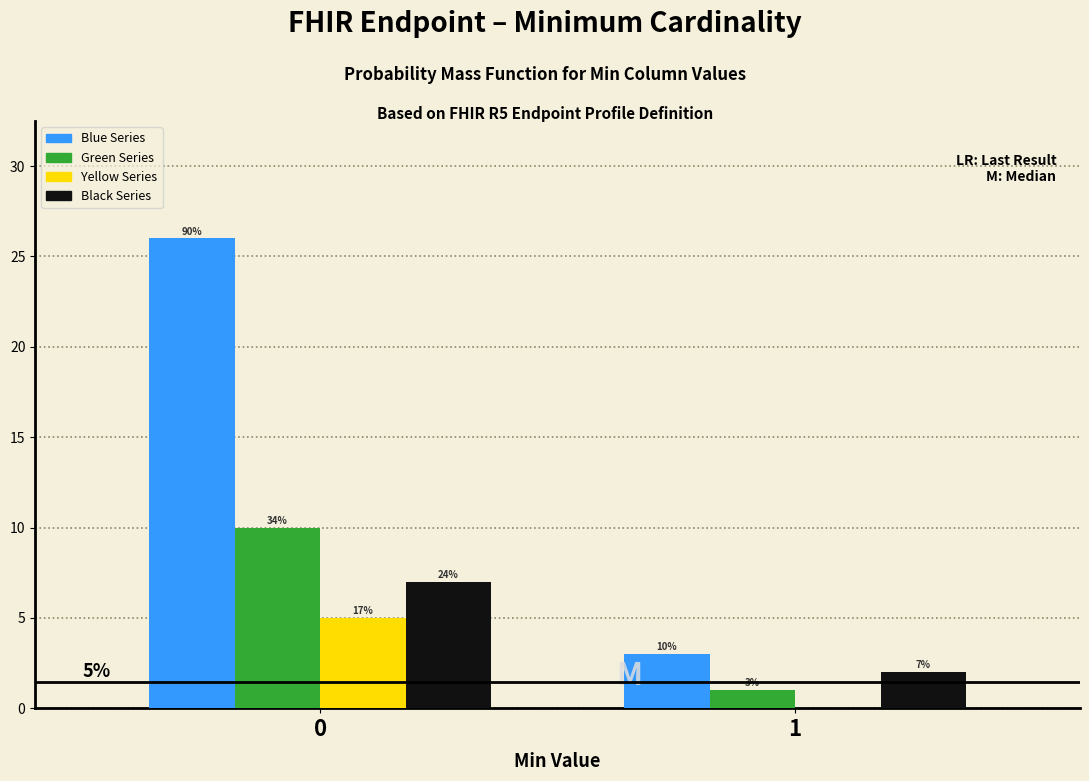

What is the sum of all Yellow Series values?

5